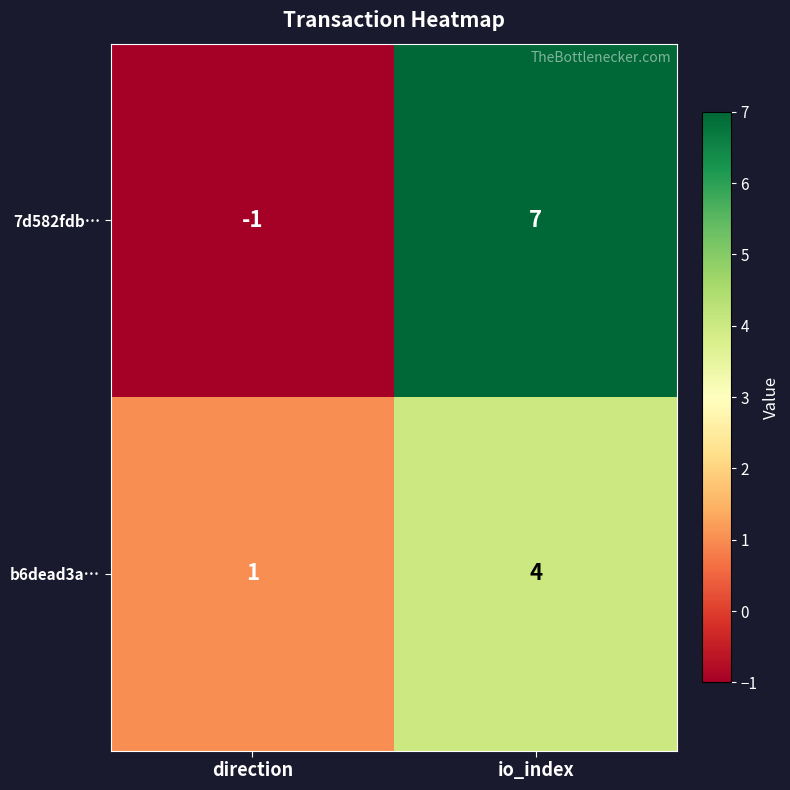

Rank the series at io_index from lowest to highest value.

b6dead3a…, 7d582fdb…